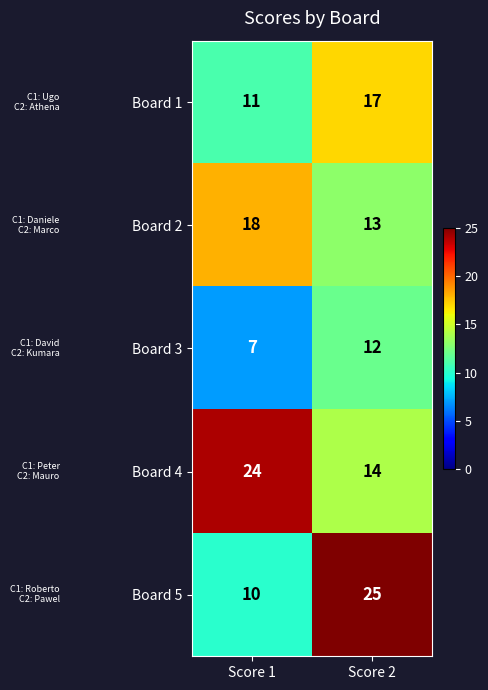

Which series changed the most between Score 1 and Score 2?

Board 5